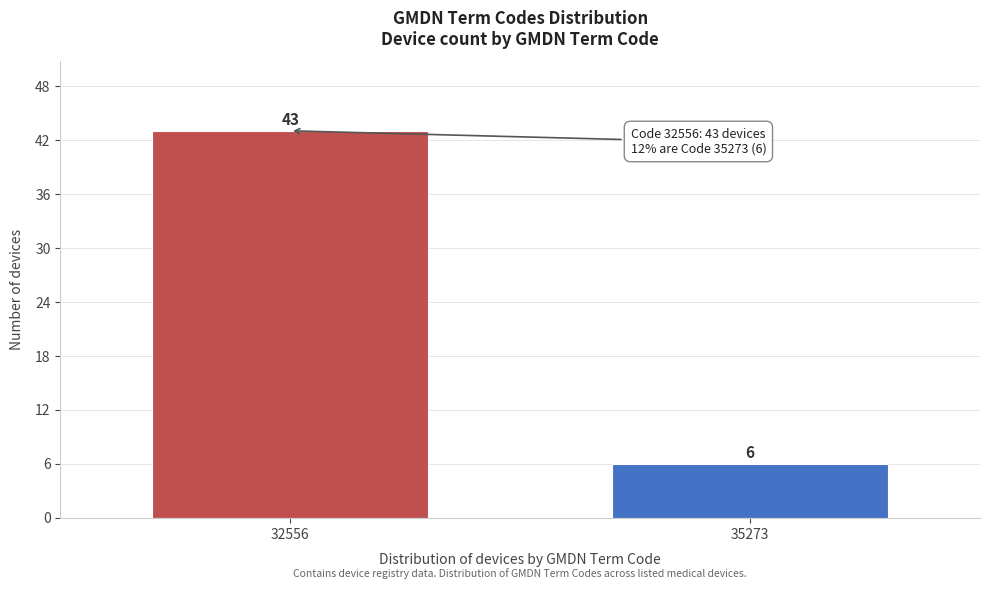

Reading left to right, extract all data points from this chart.

43	6